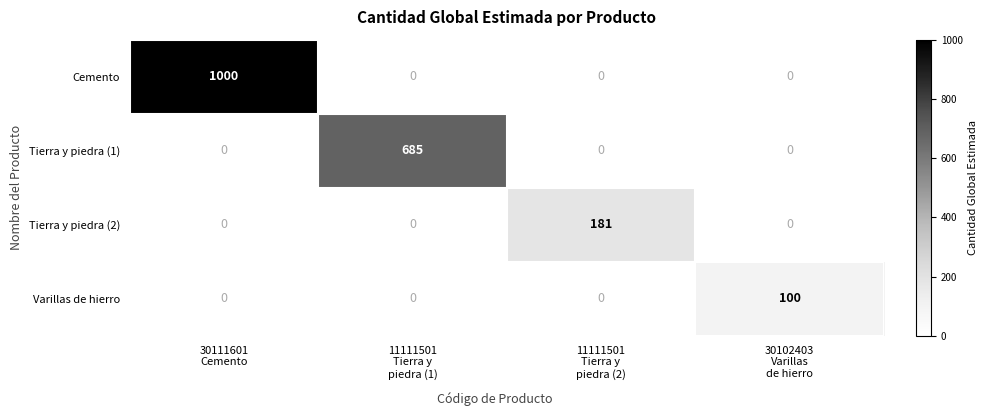

At which category is the sum across all series the highest?

30111601
Cemento